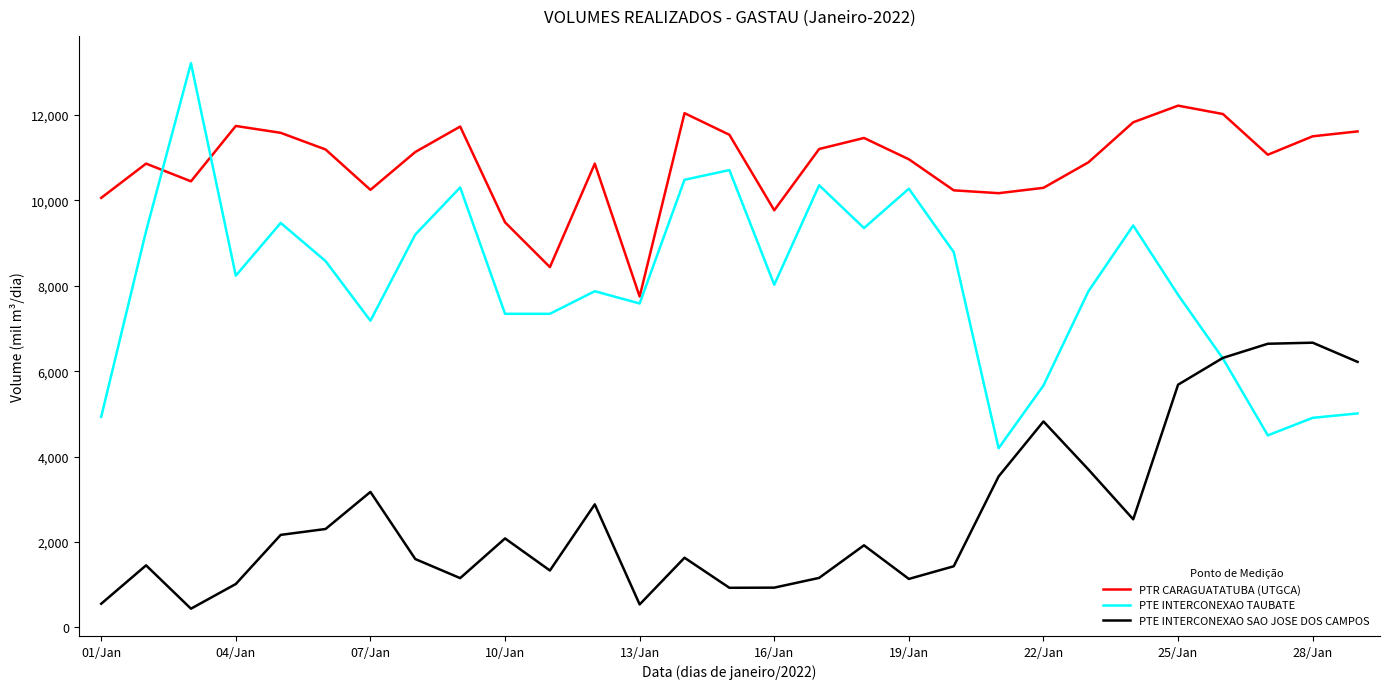

Which series has the largest total across all categories?

PTR CARAGUATATUBA (UTGCA)